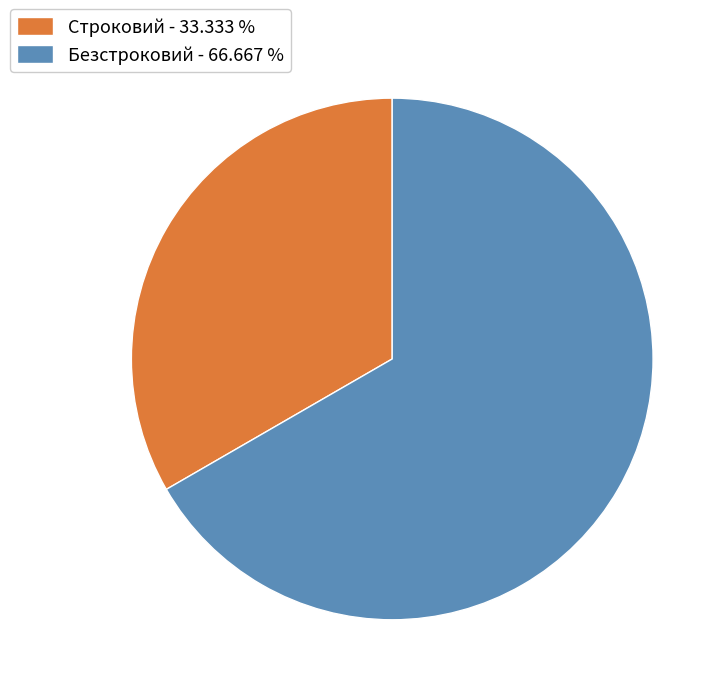

How many slices are in this pie chart?

2